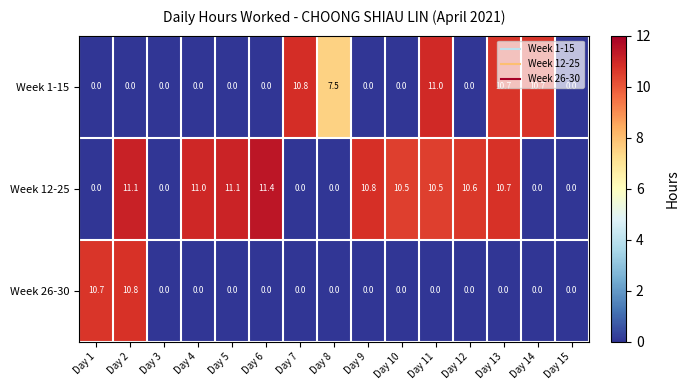

Which category has the highest value in the Week 1-15 series?

Day 11